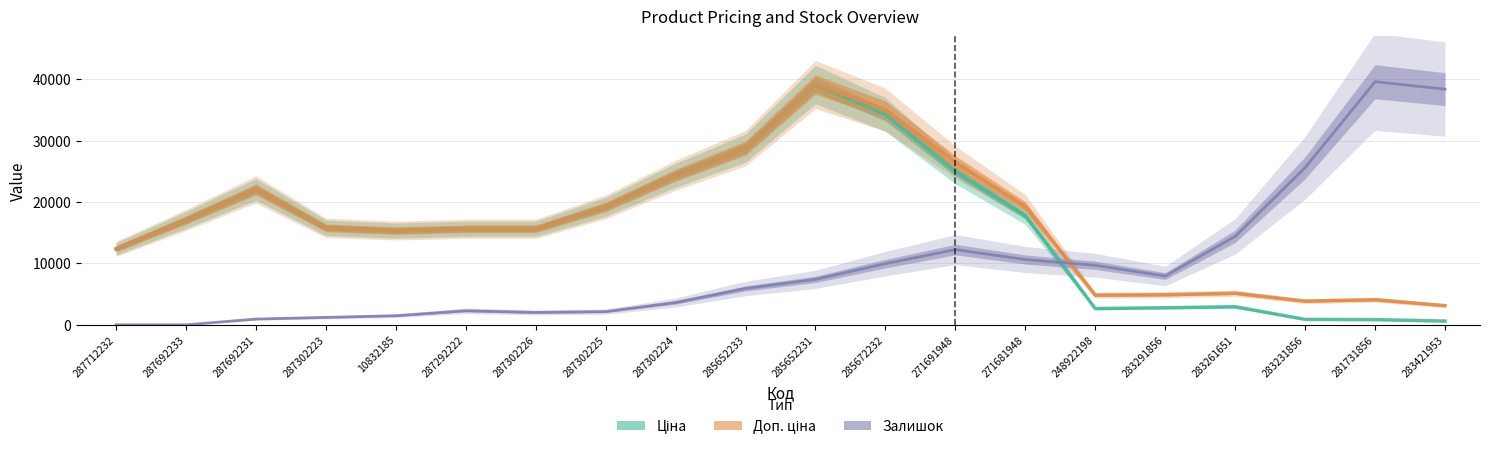

What are all the series names shown in the legend?

Ціна, Доп. ціна, Залишок